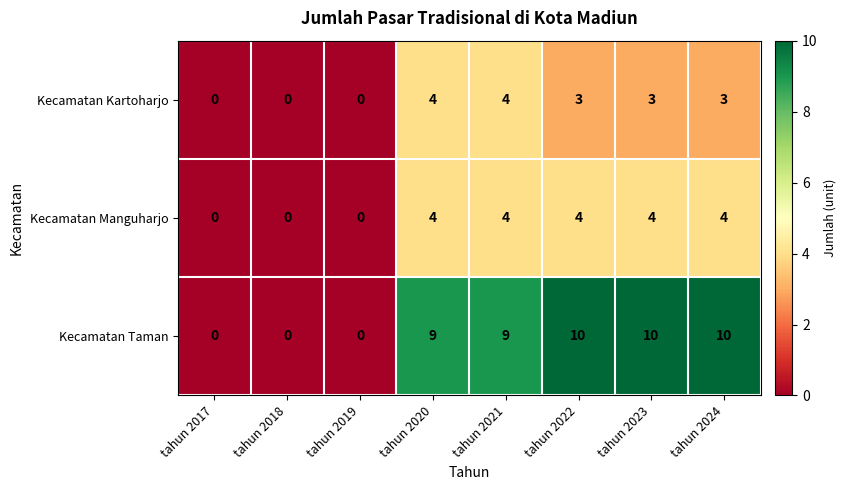

True or false: Kecamatan Kartoharjo has a value of 5 at tahun 2024.

False